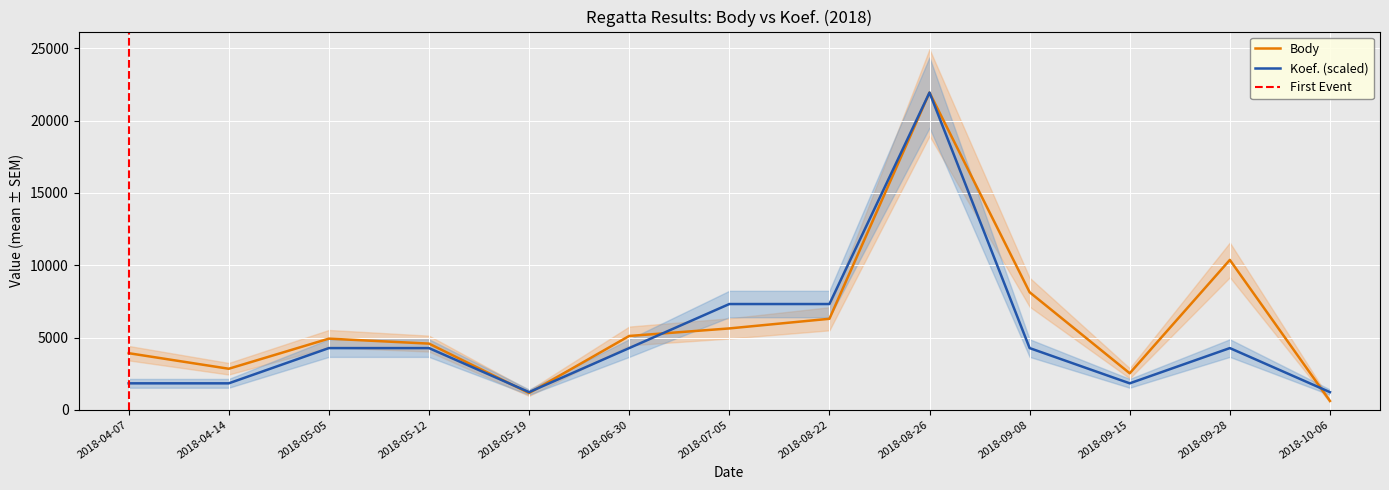

Which series ends up on top after the final intersection of Koef. and Body?

Koef.